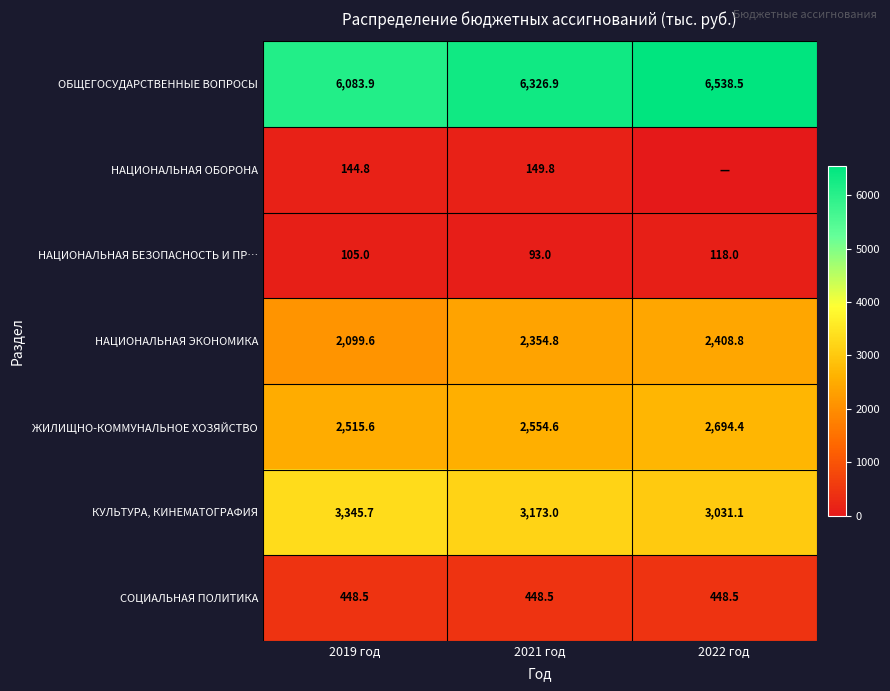

Is the value of КУЛЬТУРА, КИНЕМАТОГРАФИЯ at 2022 год greater than the value of НАЦИОНАЛЬНАЯ ОБОРОНА at 2021 год?

Yes